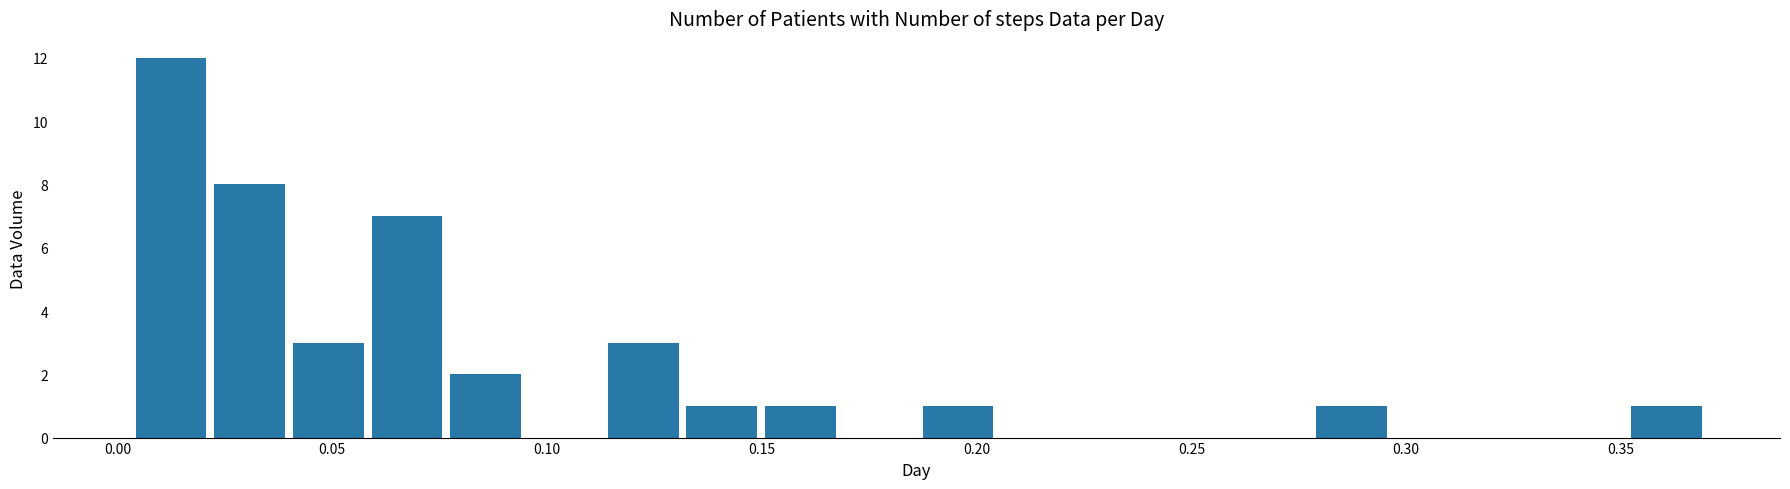

Around what value on the x-axis is the tallest bar? Give the approximate position of its centre, as read against the axis.

0.010